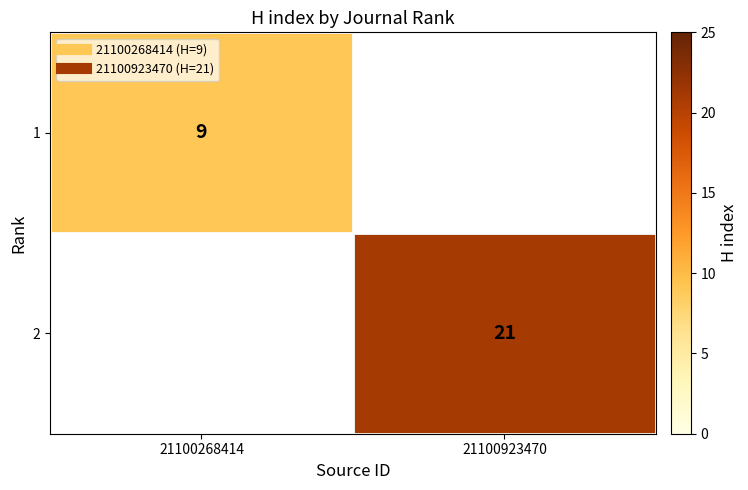

What is the approximate value of 2 at 21100923470?

21.0